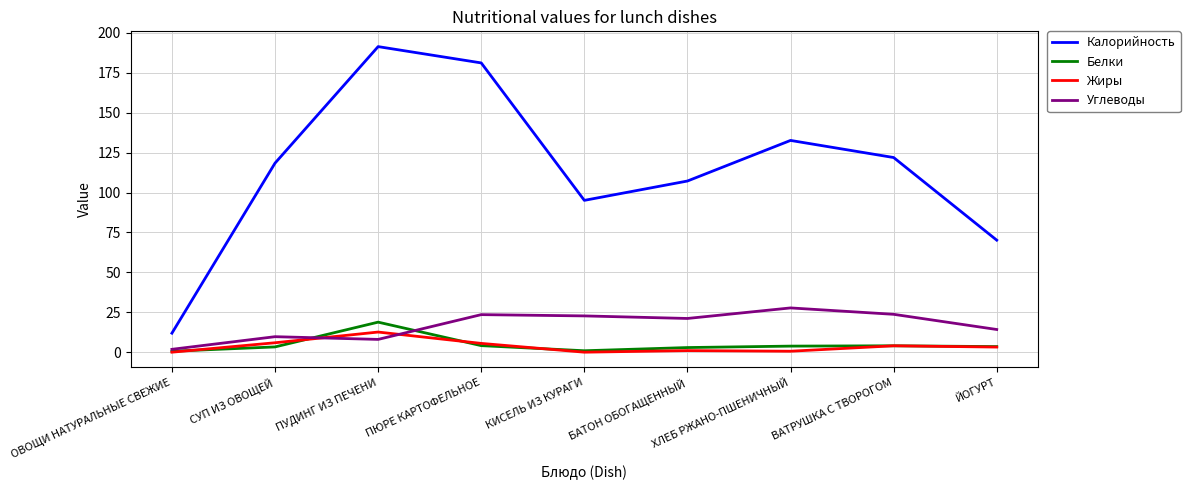

After their last crossing, which series has the higher values: Жиры or Углеводы?

Углеводы